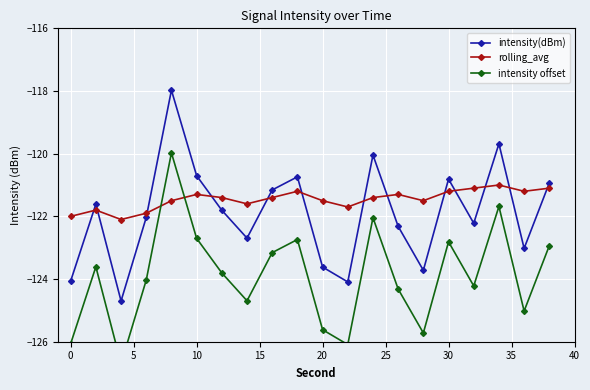

What is the value of the intensity(dBm) point at the 18th from the left?

-119.7